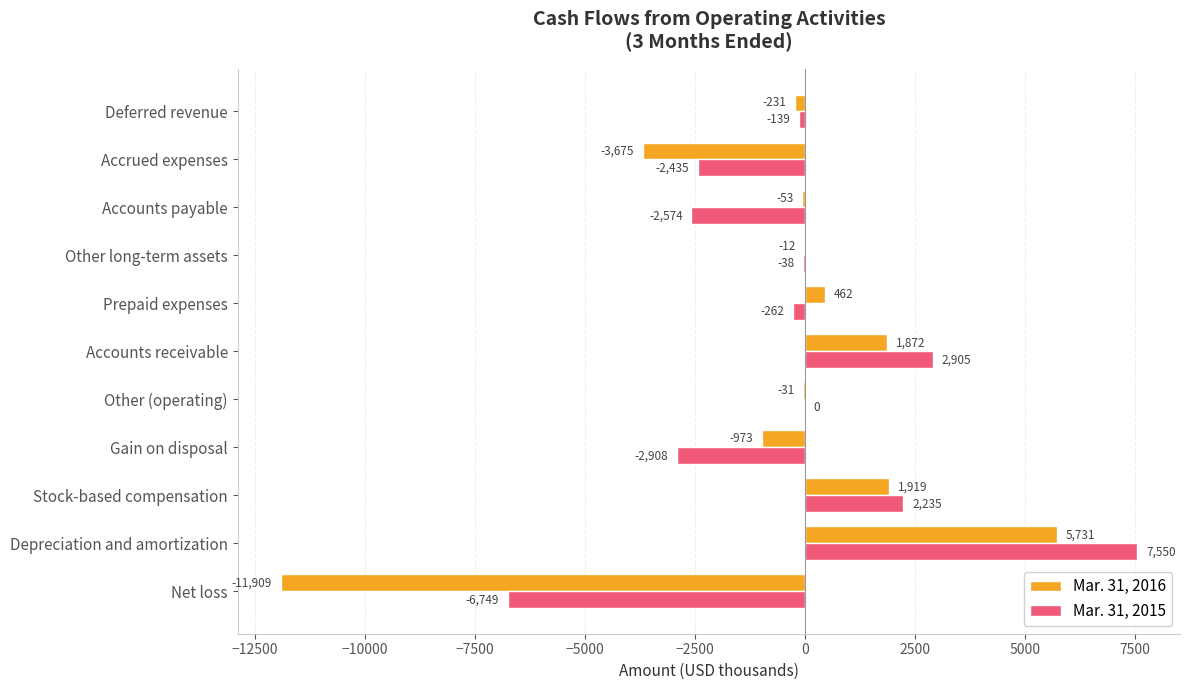

At which category is the sum across all series the highest?

Depreciation and amortization